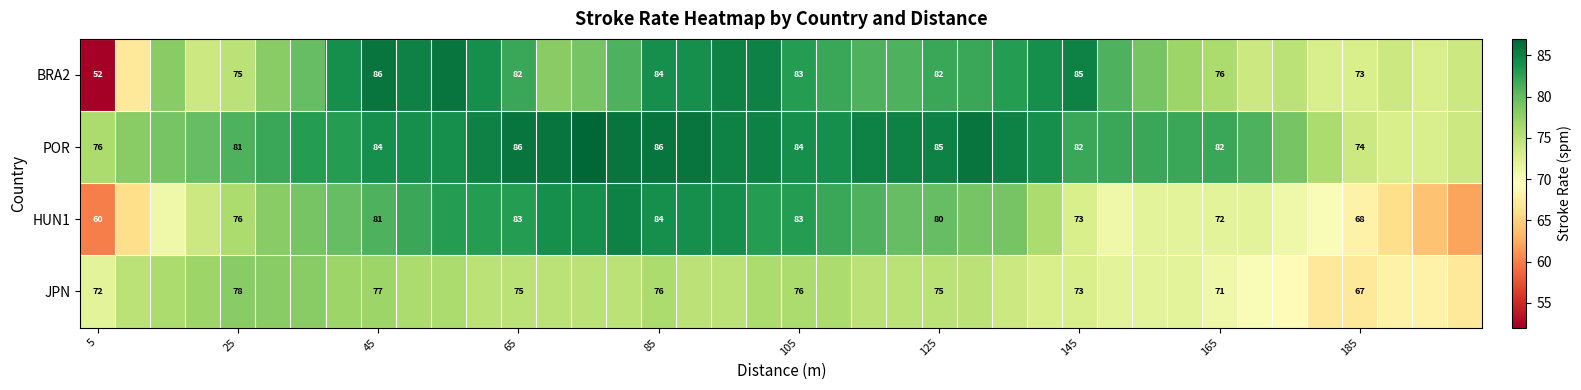

Between 45 and 165, which series saw the biggest shift?

BRA2